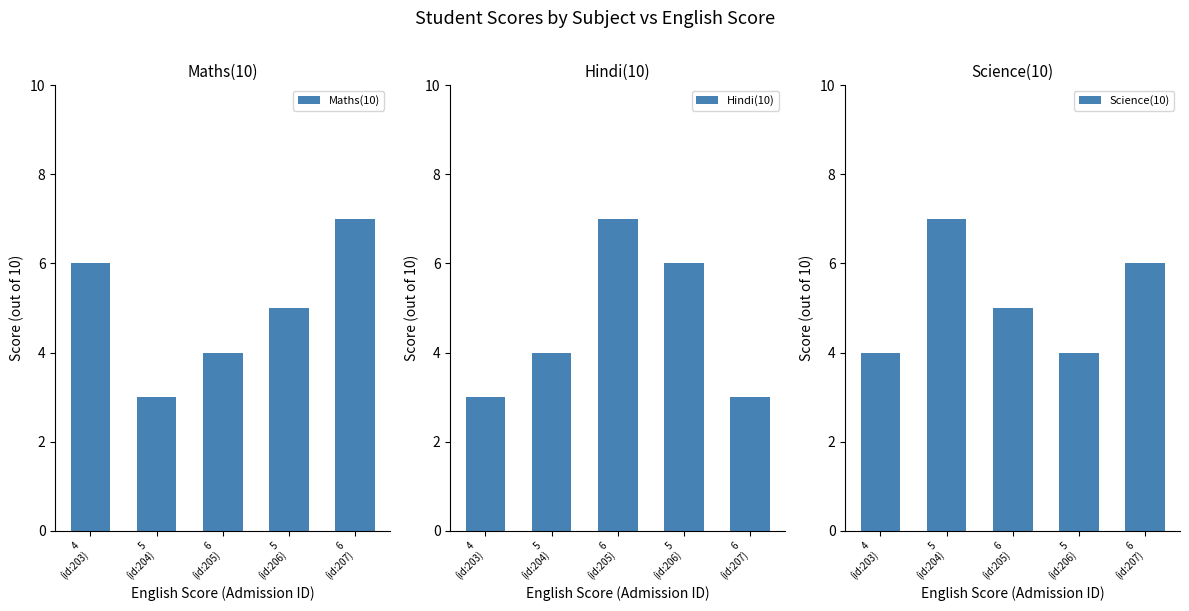

How many data points does each series have?

5